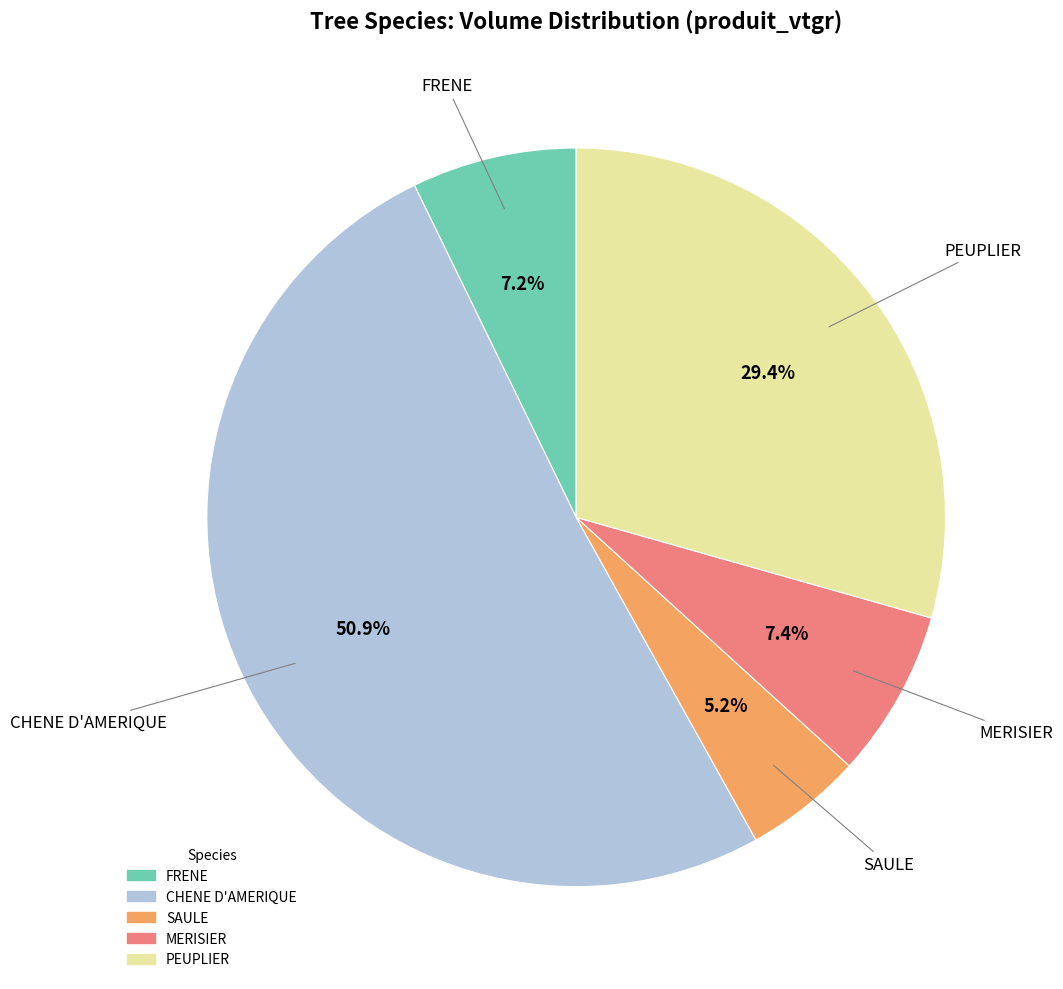

Which slice represents more than half of the pie?

CHENE D'AMERIQUE